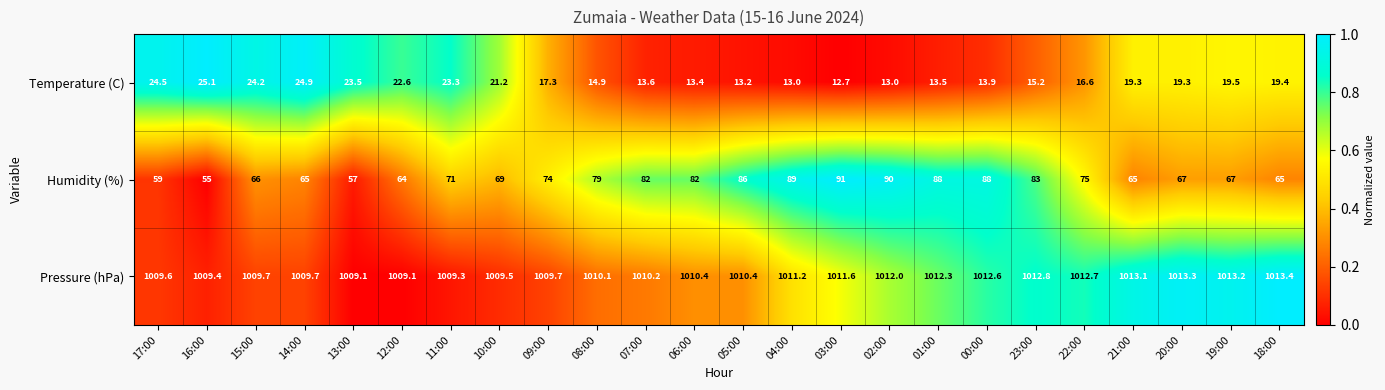

The value of Temperature (C) at 12:00 is 36.4. True or false?

False